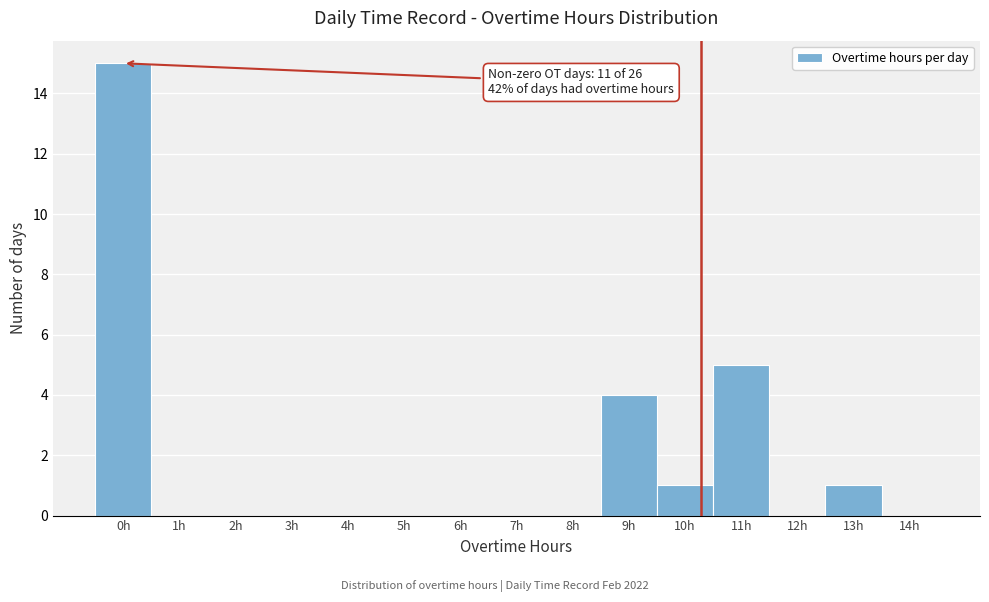

Reading right to left, what are all the values shown in this chart?

14h=0	13h=1	12h=0	11h=5	10h=1	9h=4	8h=0	7h=0	6h=0	5h=0	4h=0	3h=0	2h=0	1h=0	0h=15